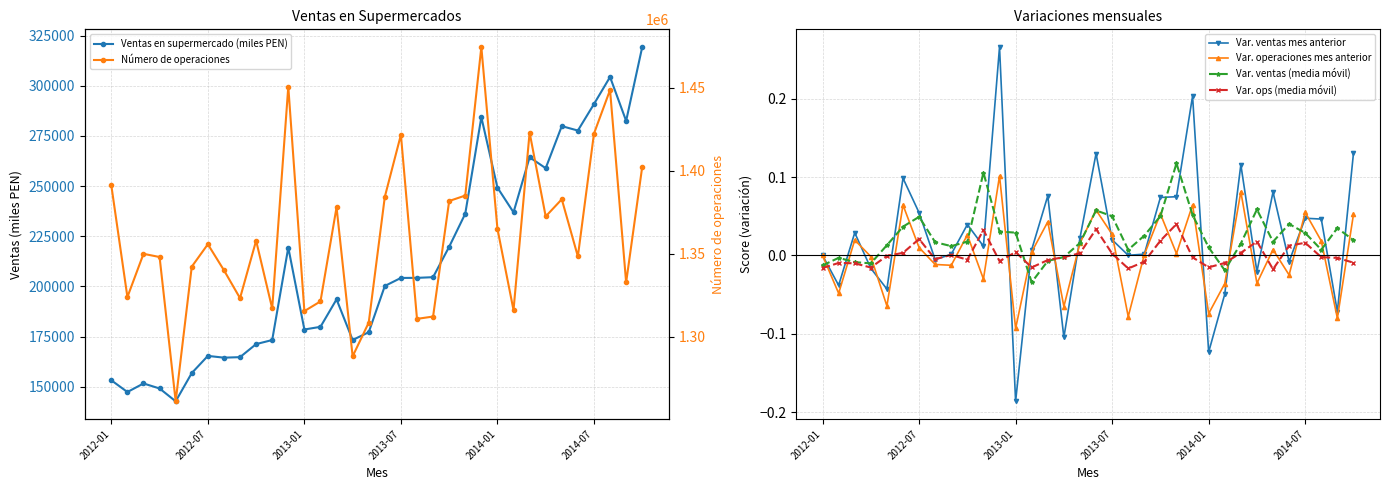

What are all the series names shown in the legend?

Ventas en supermercado (miles PEN), Var. ventas mes anterior, Var. operaciones mes anterior, Var. ventas (media móvil), Var. ops (media móvil), Número de operaciones